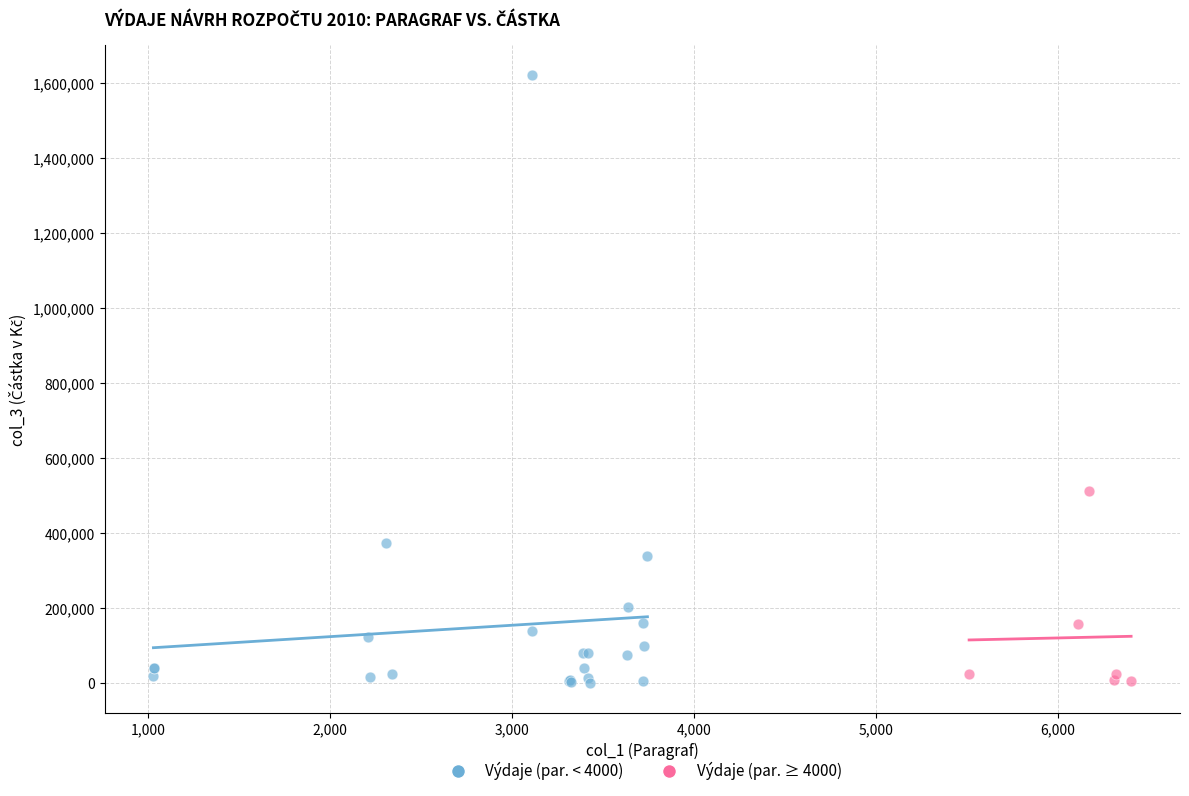

Which series has the widest spread of Y values?

Výdaje (par. < 4000)